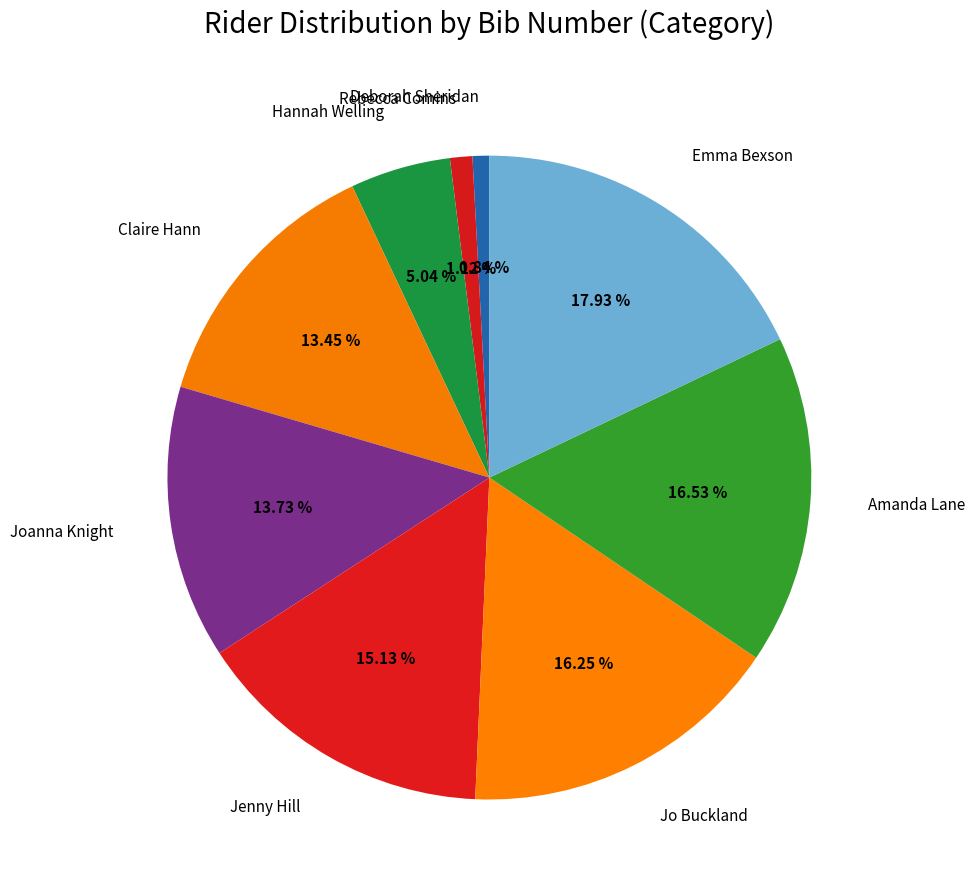

What percentage is NOT represented by Claire Hann?

86.6%